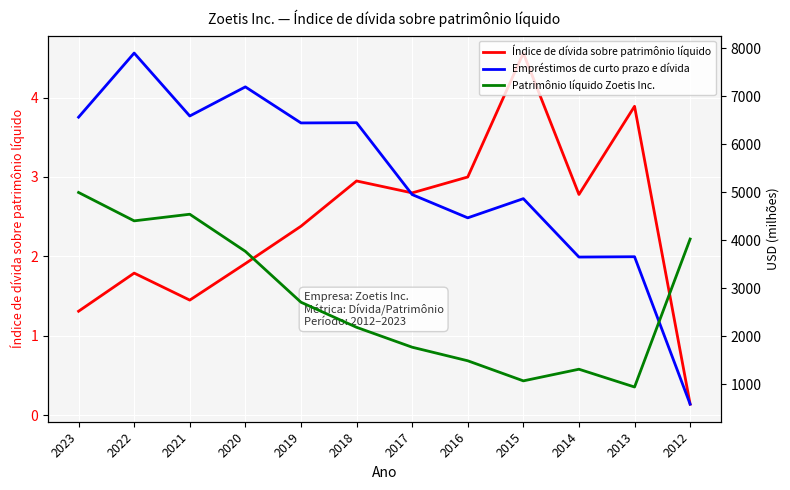

Reading left to right, extract all data points from this chart.

Índice de dívida sobre patrimônio líquido: 2023=1.3	2022=1.8	2021=1.4	2020=1.9	2019=2.4	2018=3.0	2017=2.8	2016=3.0	2015=4.6	2014=2.8	2013=3.9	2012=0.1
Empréstimos de curto prazo e dívida: 2023=6567.0	2022=7904.0	2021=6592.0	2020=7199.0	2019=6447.0	2018=6452.0	2017=4953.0	2016=4468.0	2015=4868.0	2014=3650.0	2013=3657.0	2012=582.0
Patrimônio líquido Zoetis Inc.: 2023=4997.0	2022=4405.0	2021=4543.0	2020=3769.0	2019=2708.0	2018=2185.0	2017=1770.0	2016=1487.0	2015=1068.0	2014=1311.0	2013=940.0	2012=4026.0